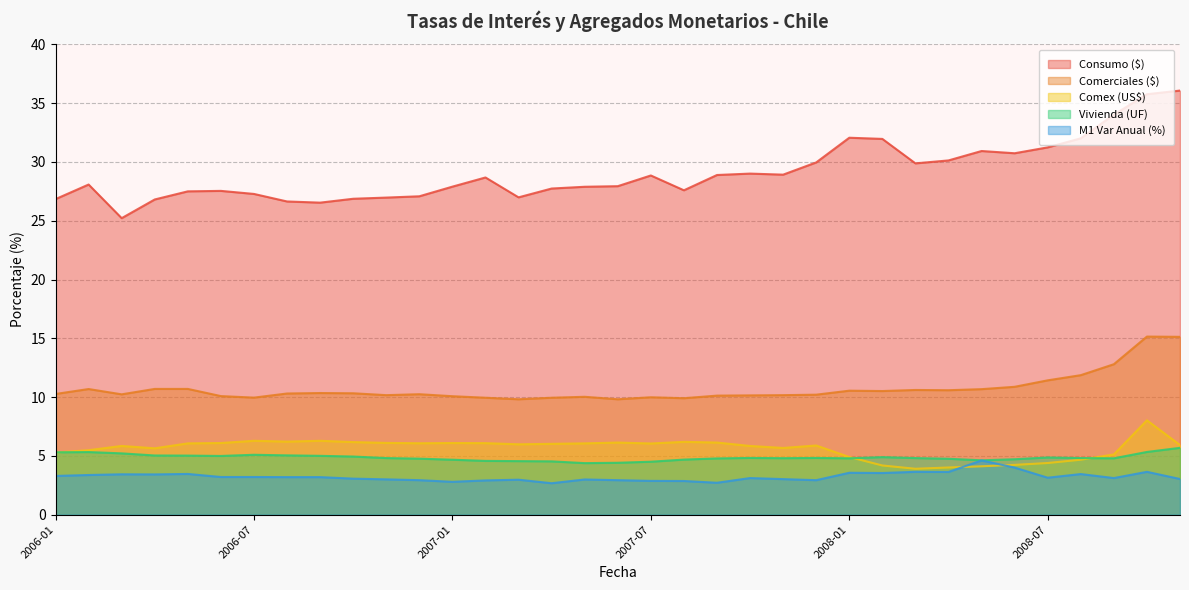

What is the label of the 23rd point from the left?

2007-11